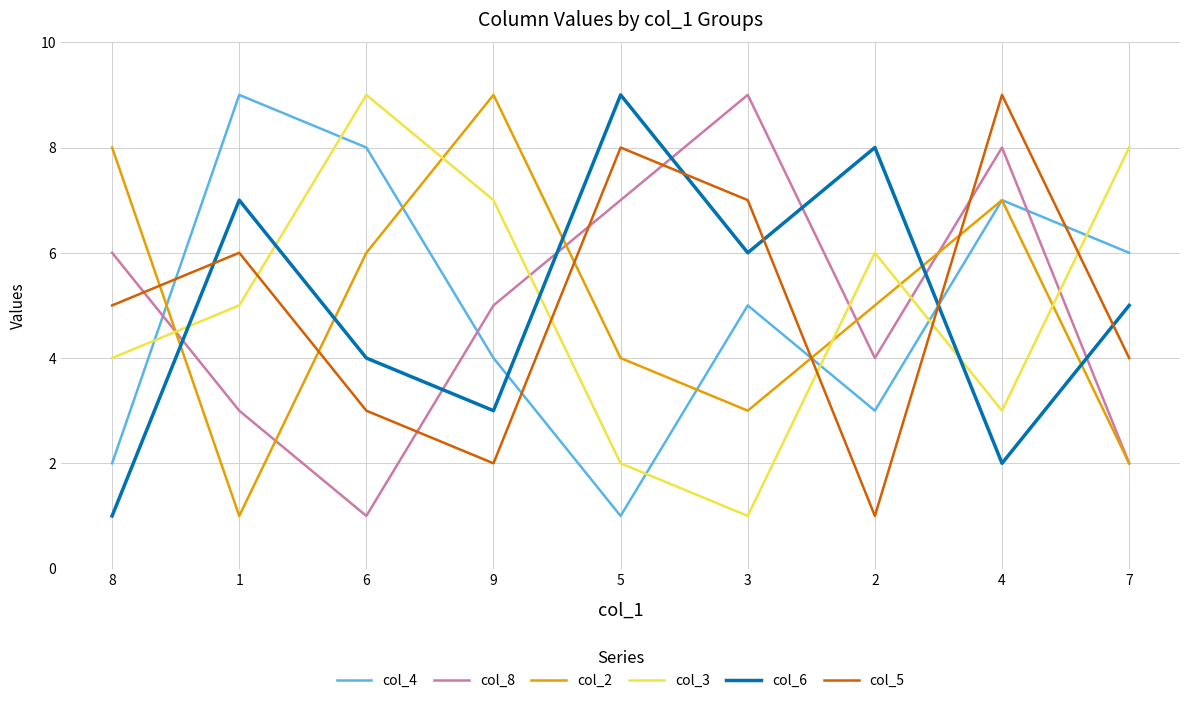

At 9, list the series in order from smallest to largest.

col_5, col_6, col_4, col_8, col_3, col_2